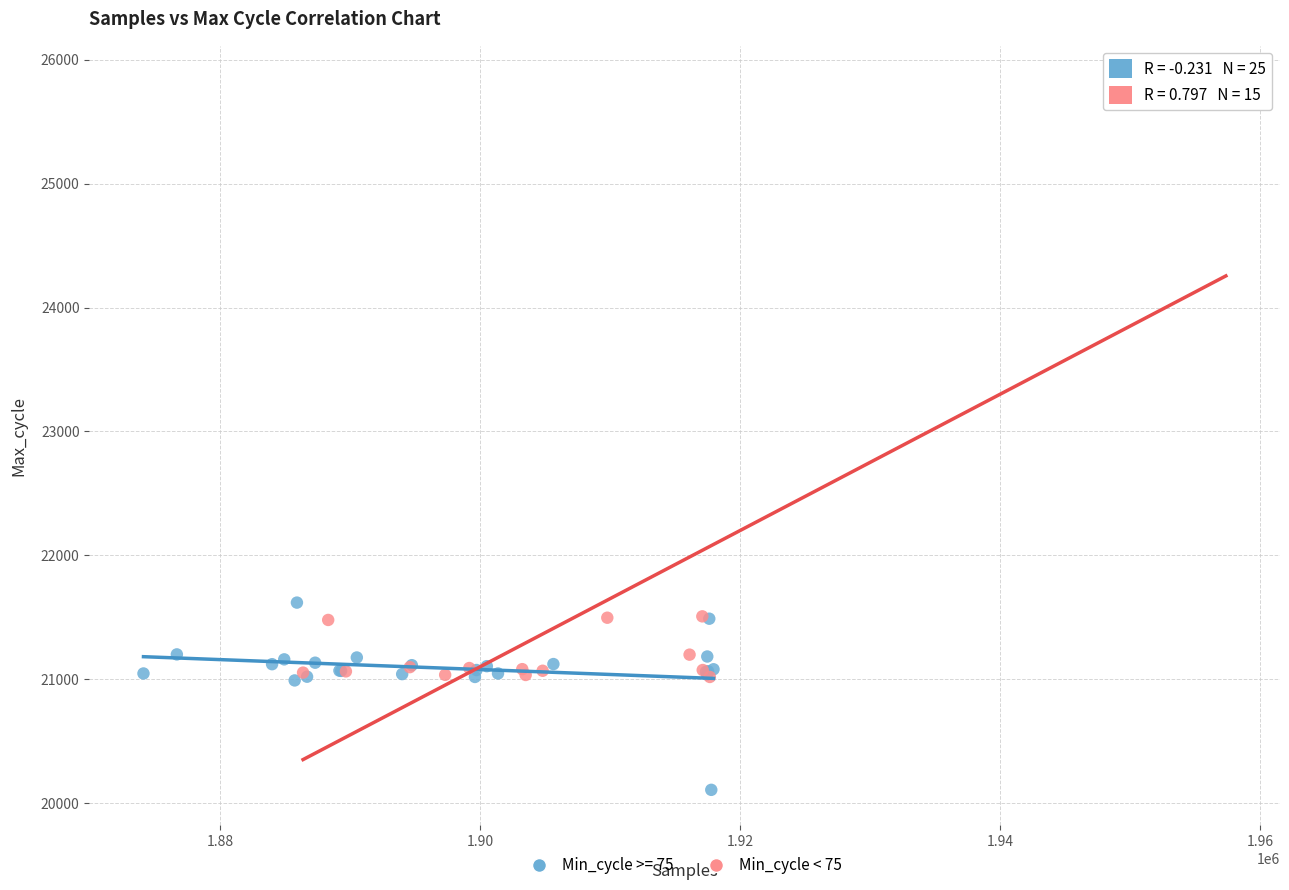

Which series has the largest Y range (max minus min)?

Min_cycle < 75